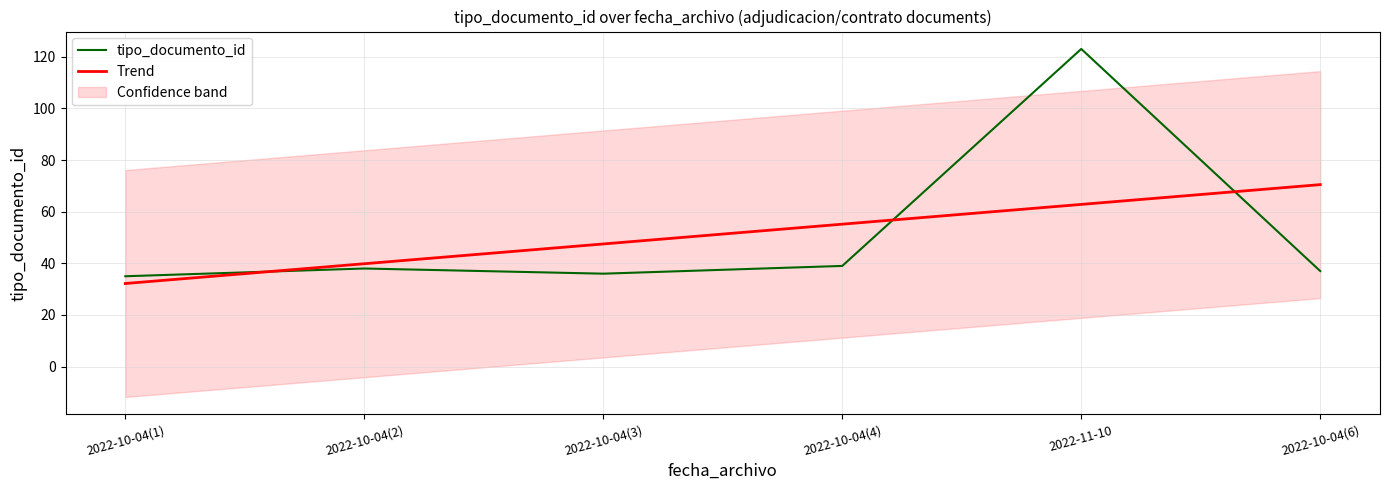

What is the label of the 3rd point from the left?

2022-10-04(3)